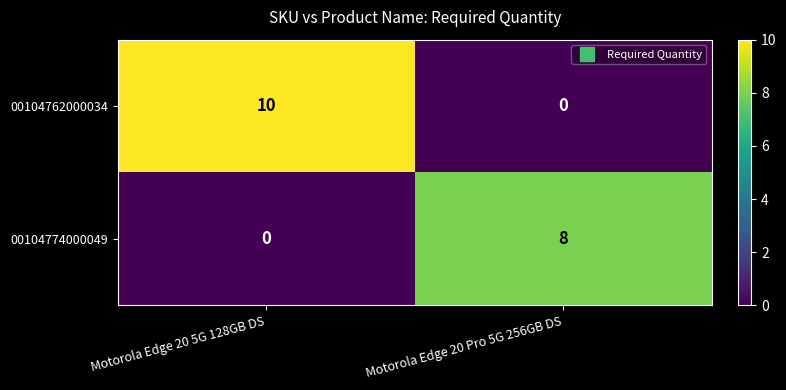

Is it true that 00104762000034 equals 10 at Motorola Edge 20 5G 128GB DS?

True